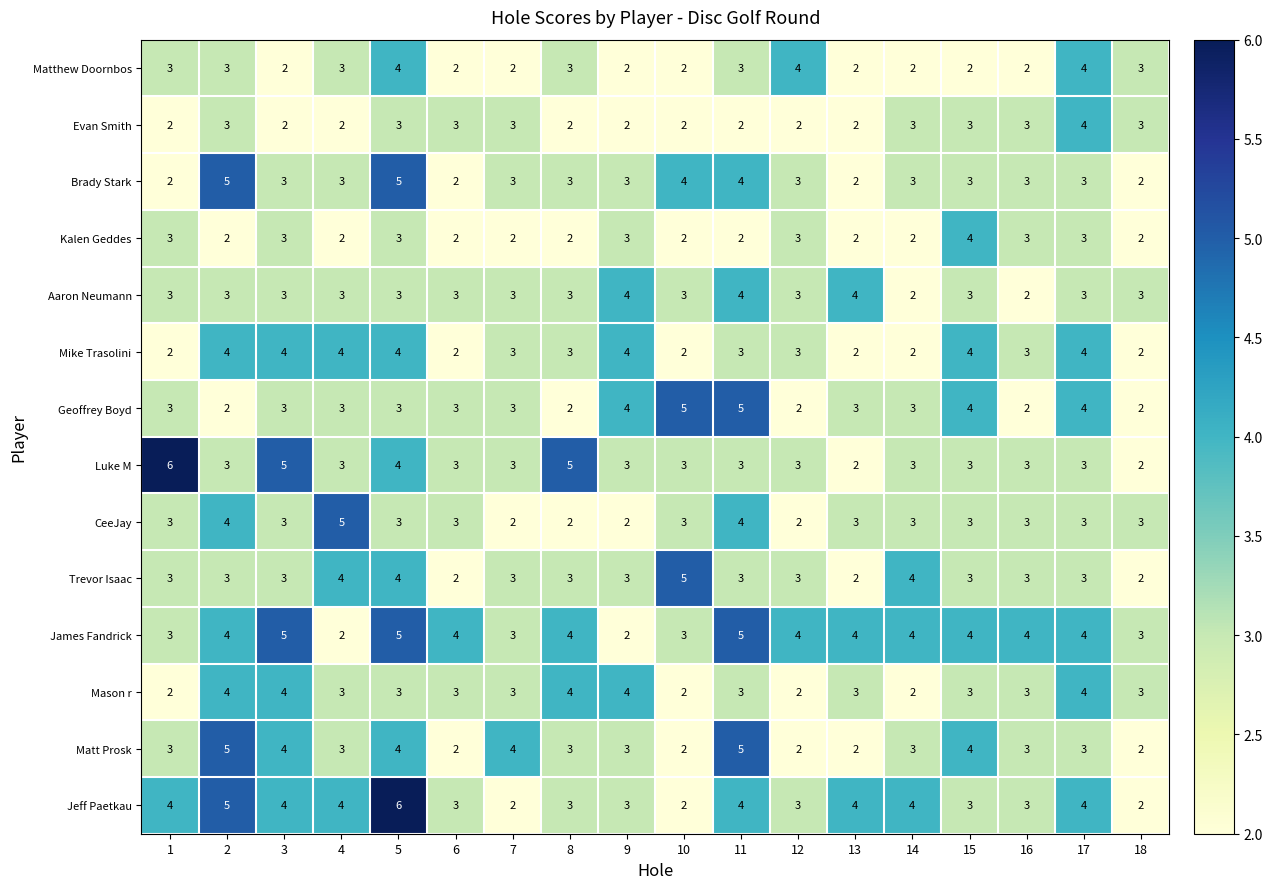

How many distinct data groups are displayed?

14